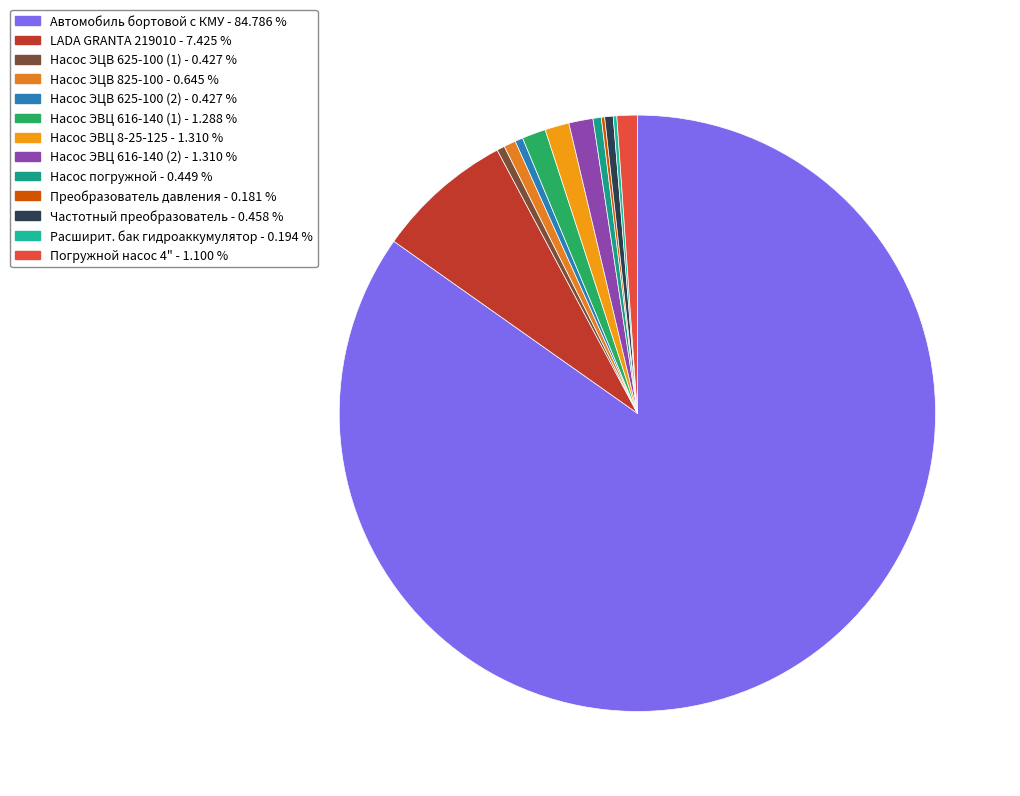

Is the sum of LADA GRANTA 219010 and Преобразователь давления greater than half?

No